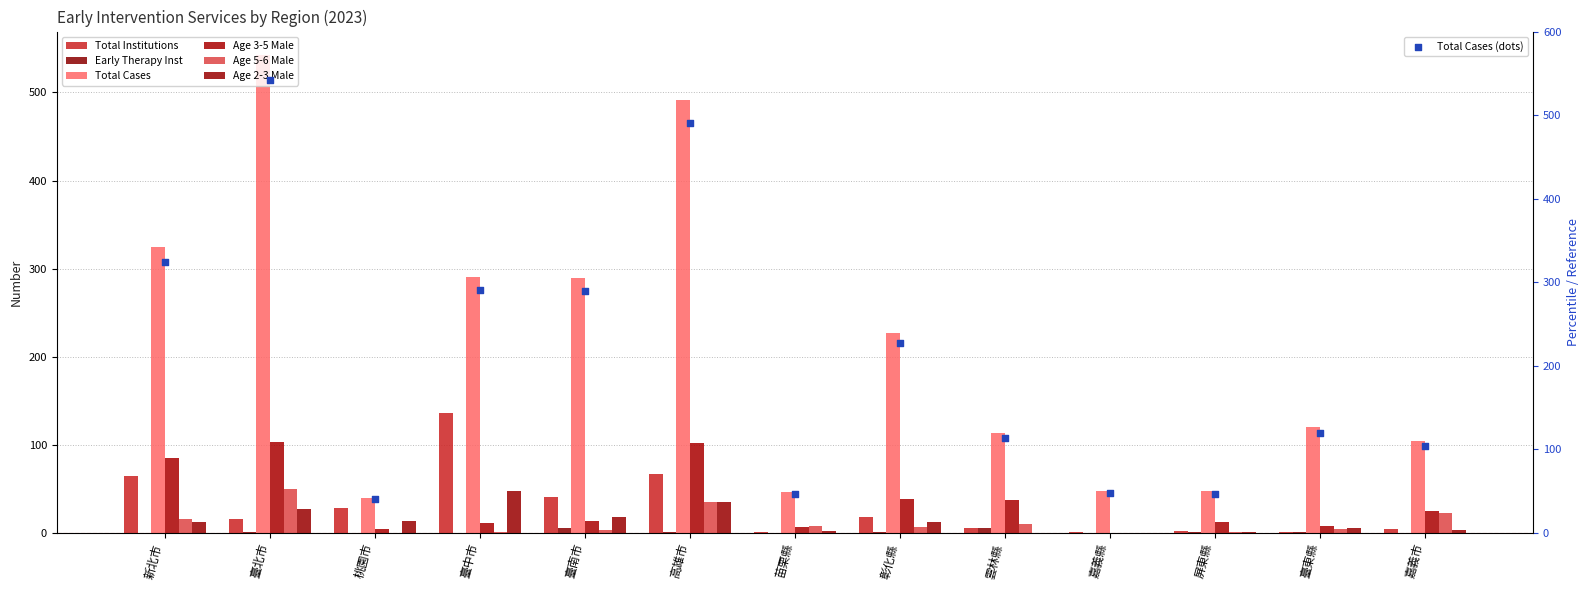

What is the total value across all series at 臺北市?

739